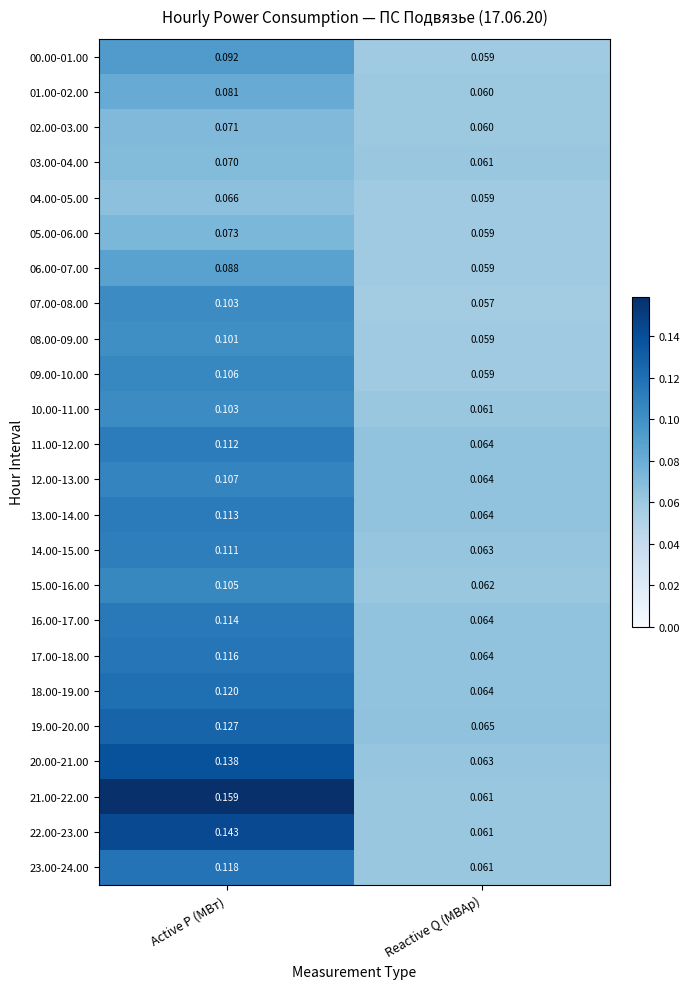

Rank the categories by 06.00-07.00 value from highest to lowest.

Active P (МВт), Reactive Q (МВАр)